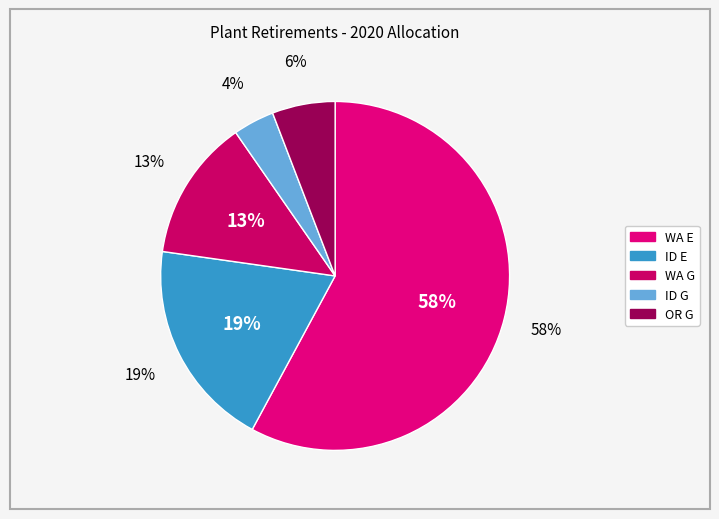

Rank the categories by value from highest to lowest.

WA E, ID E, WA G, OR G, ID G